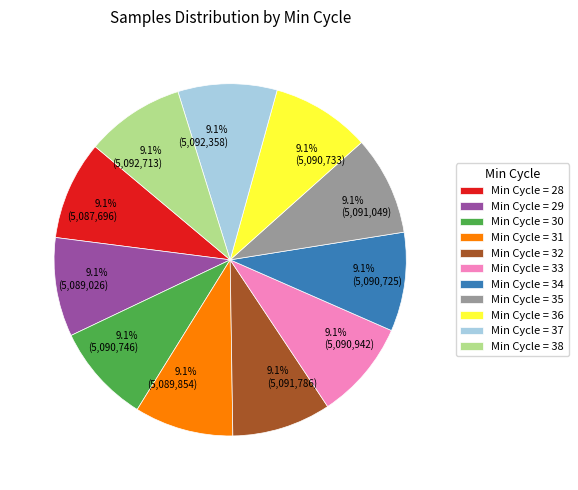

Is there any slice that represents more than half of the pie?

No